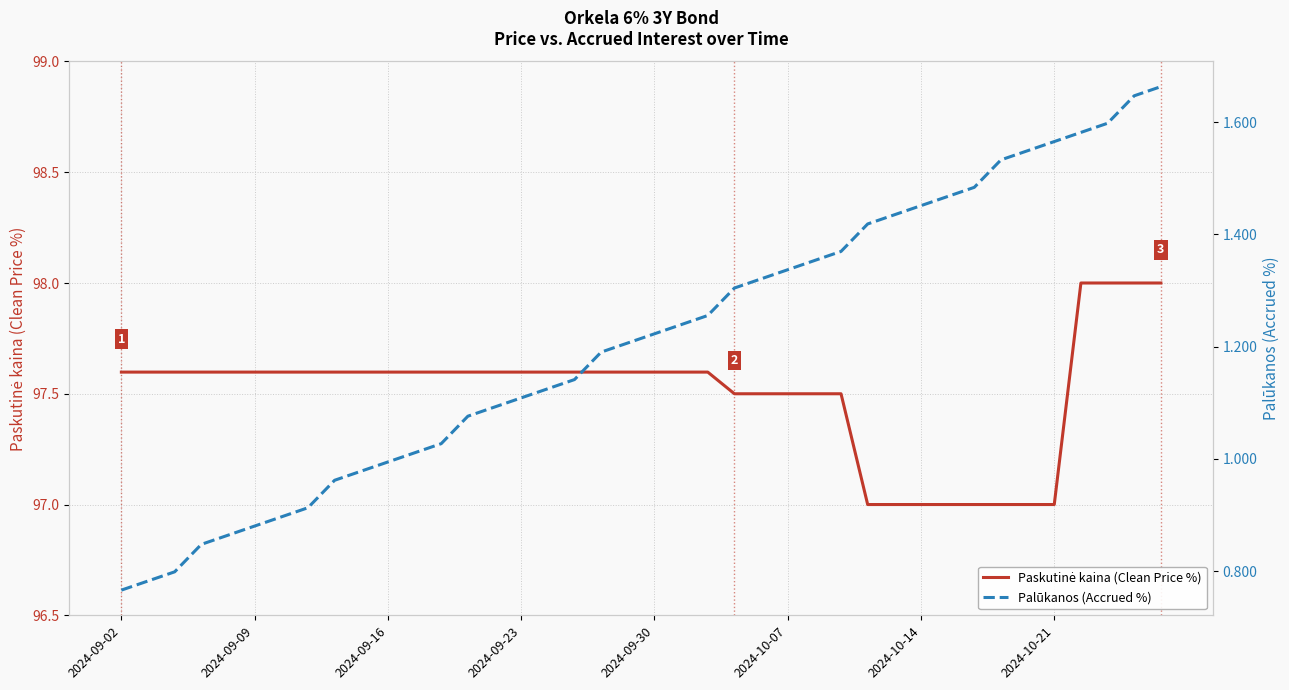

Is this an area chart (filled region under the line)?

No